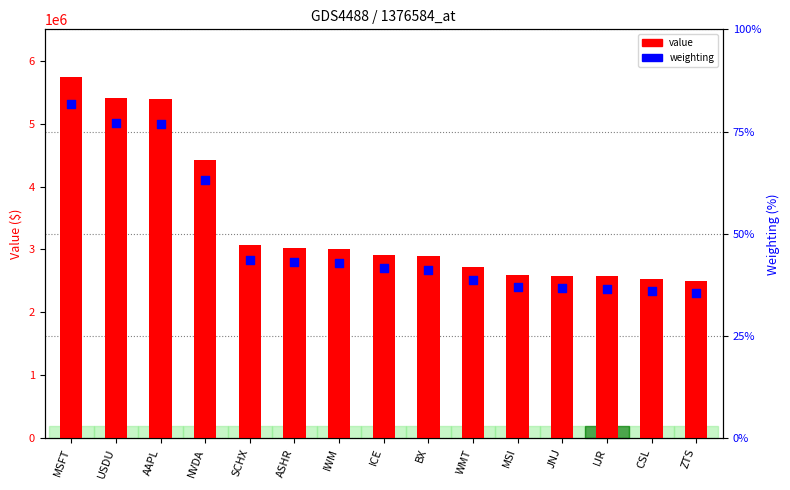

Which series has the largest Y range (max minus min)?

value